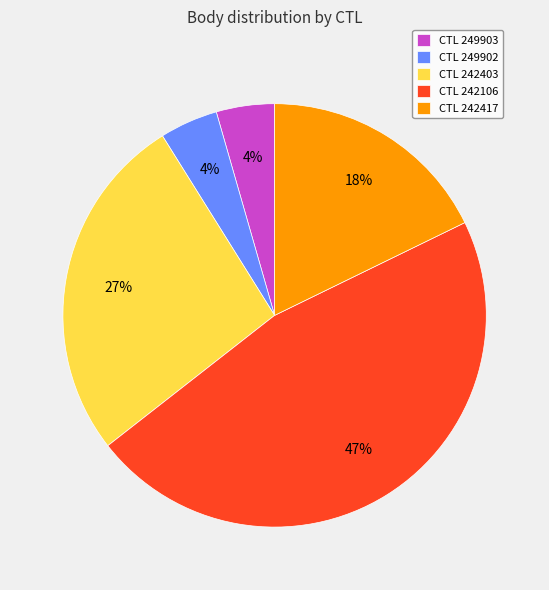

What is the ratio of the value at CTL 242403 to the value at CTL 242417?

1.5